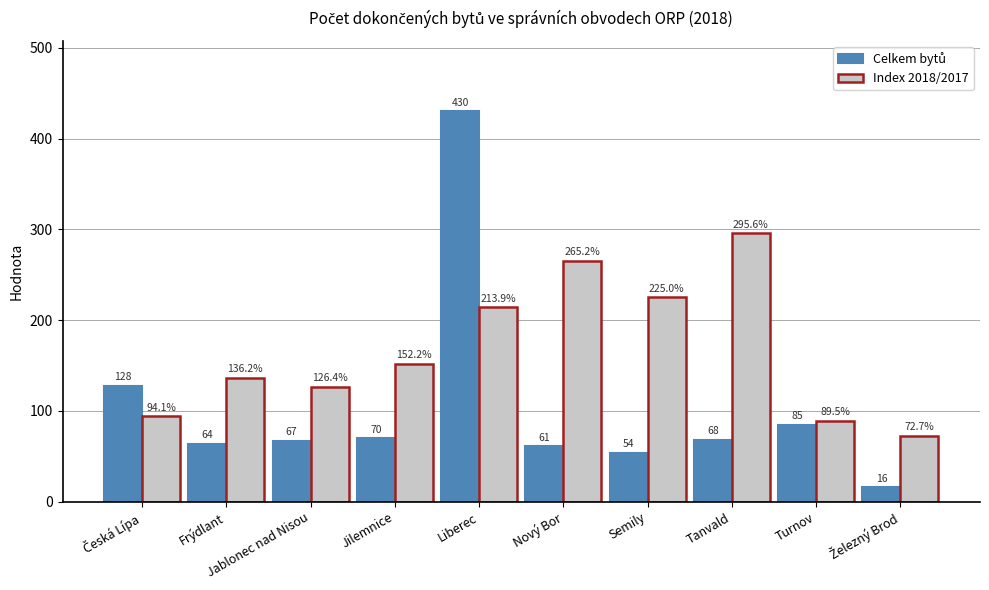

Which series changed the most between Jilemnice and Turnov?

Index 2018/2017